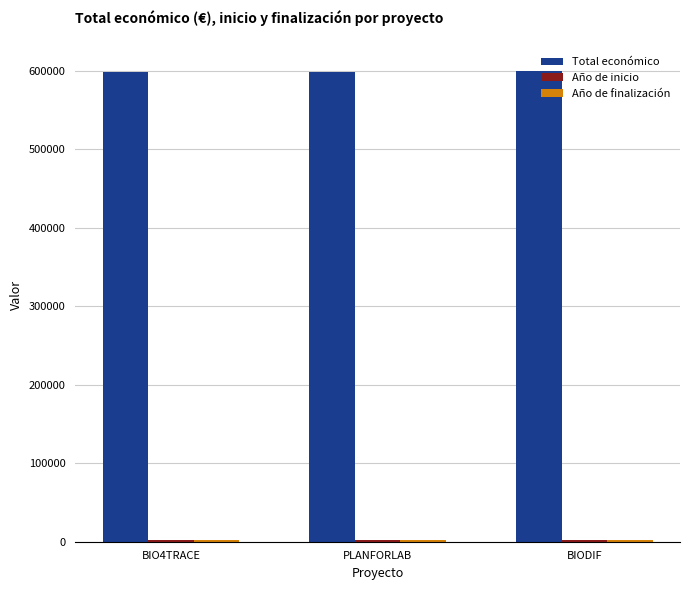

What is the maximum value for Total económico?

599927